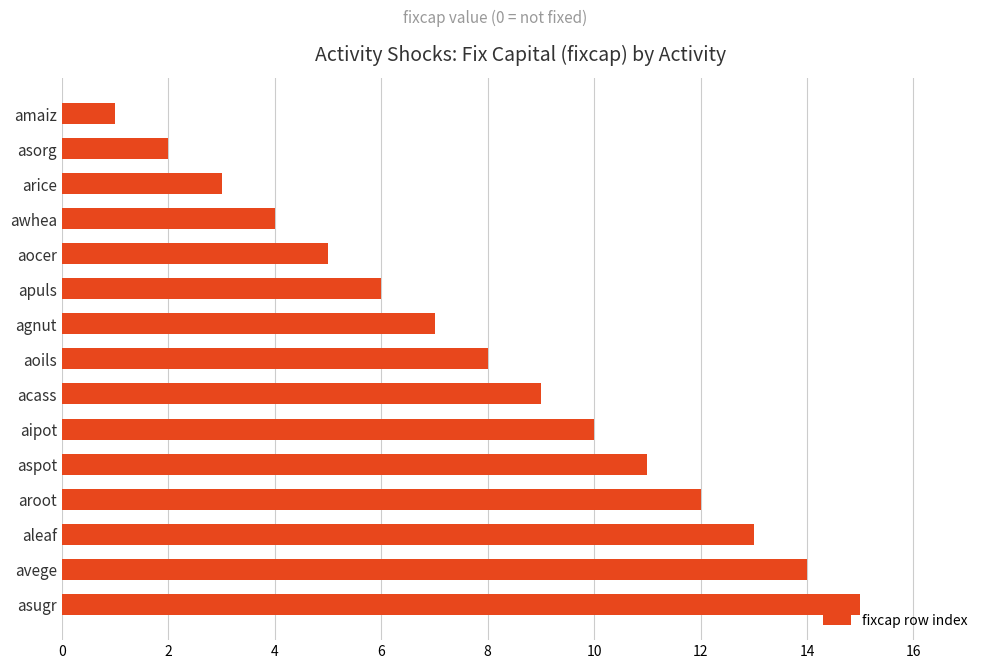

What position from the top is aipot?

10